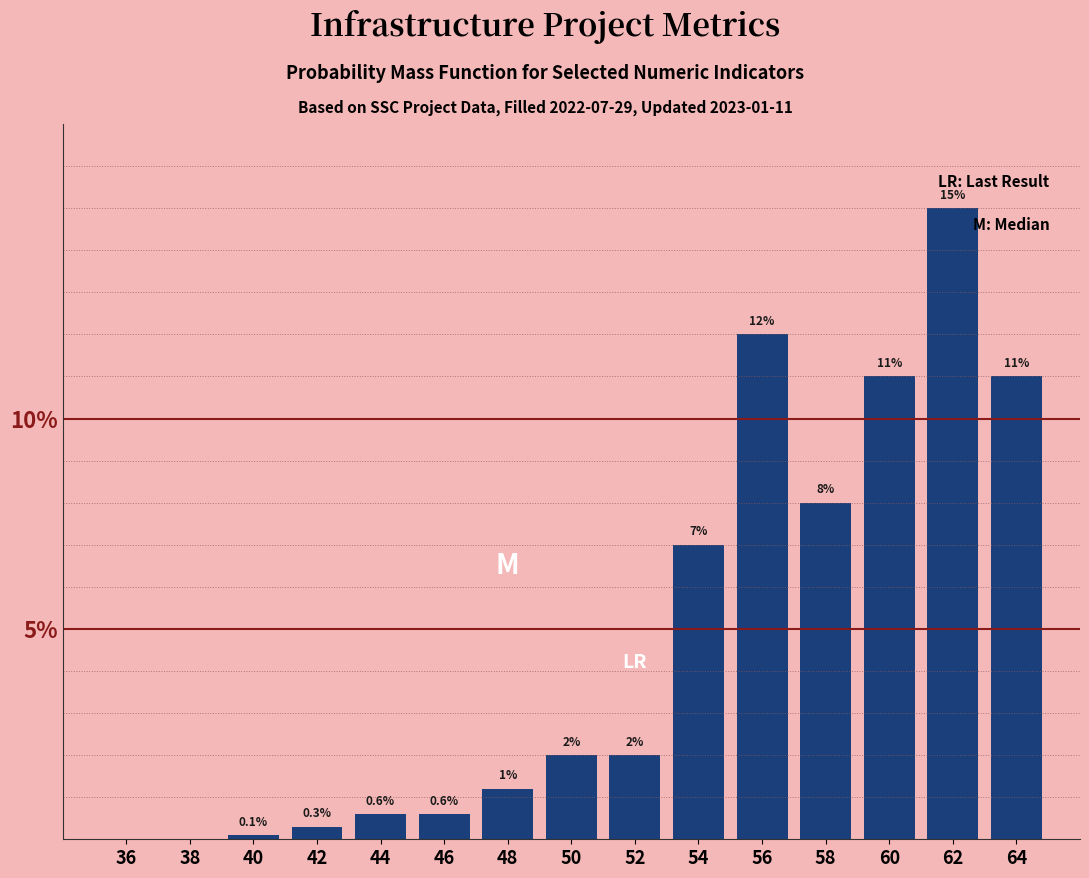

Reading left to right, what are all the values shown in this chart?

36=0.0	38=0.0	40=0.1	42=0.3	44=0.6	46=0.6	48=1.2	50=2.0	52=2.0	54=7.0	56=12.0	58=8.0	60=11.0	62=15.0	64=11.0